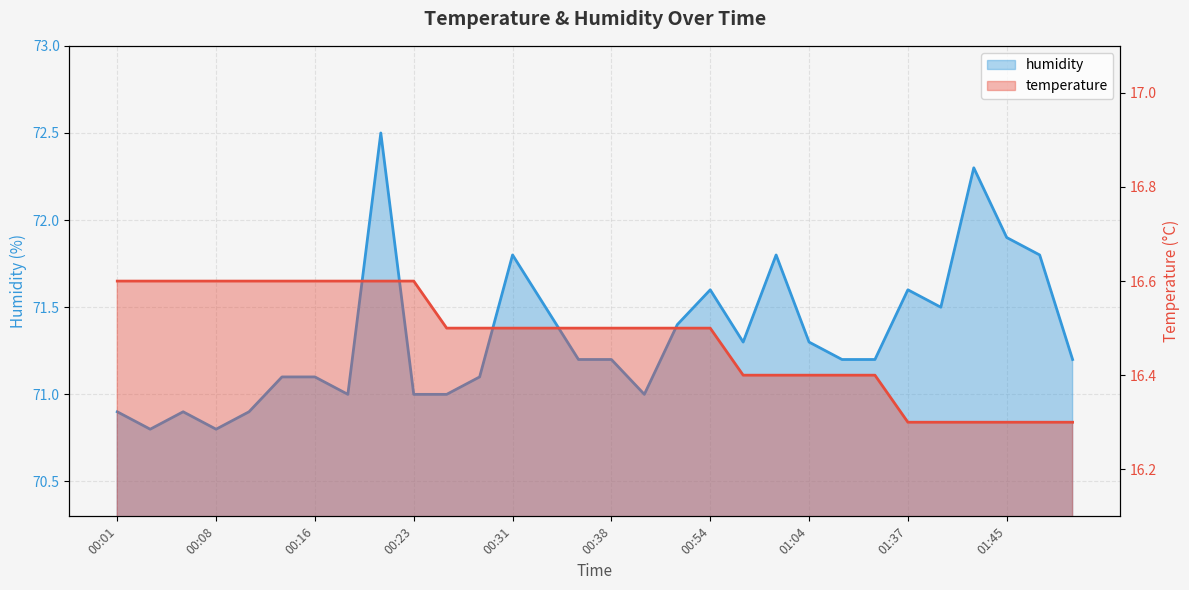

The value of temperature at 00:18 is 22.0. True or false?

False